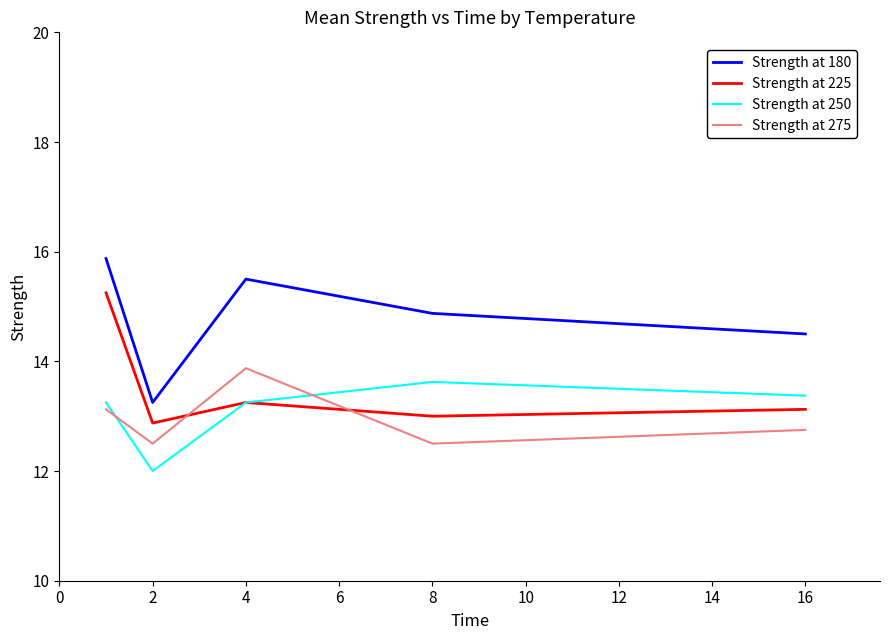

True or false: Strength at 225 and Strength at 180 intersect in this chart.

False